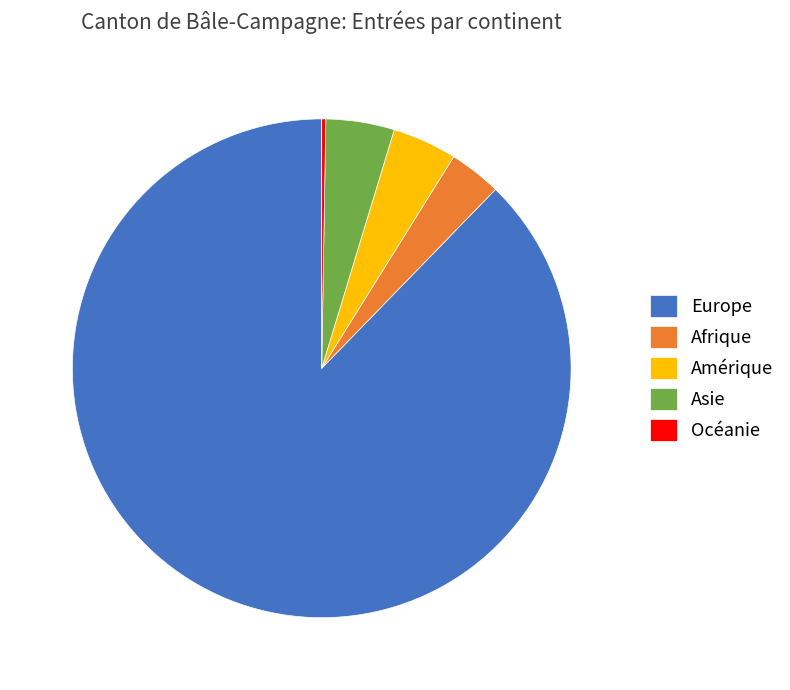

What is the ratio of the value at Europe to the value at Afrique?

25.8